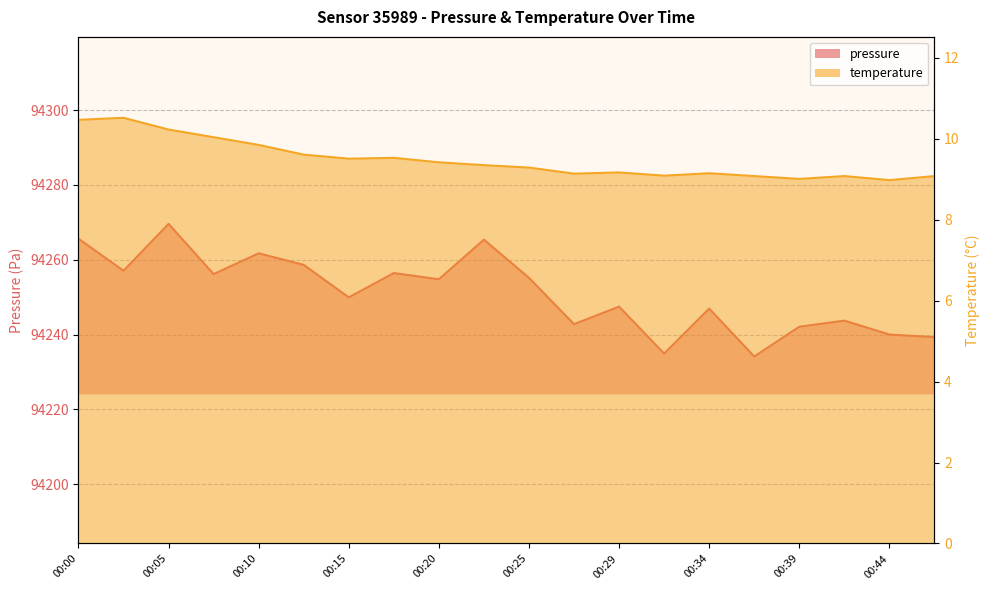

Which series changed the most between 00:17 and 00:47?

pressure